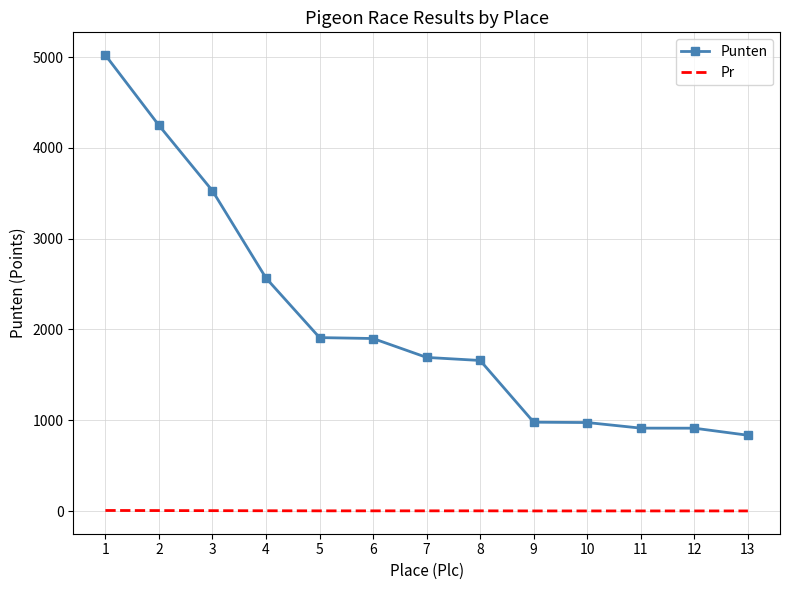

At how many categories does at least one series exceed 4029?

2